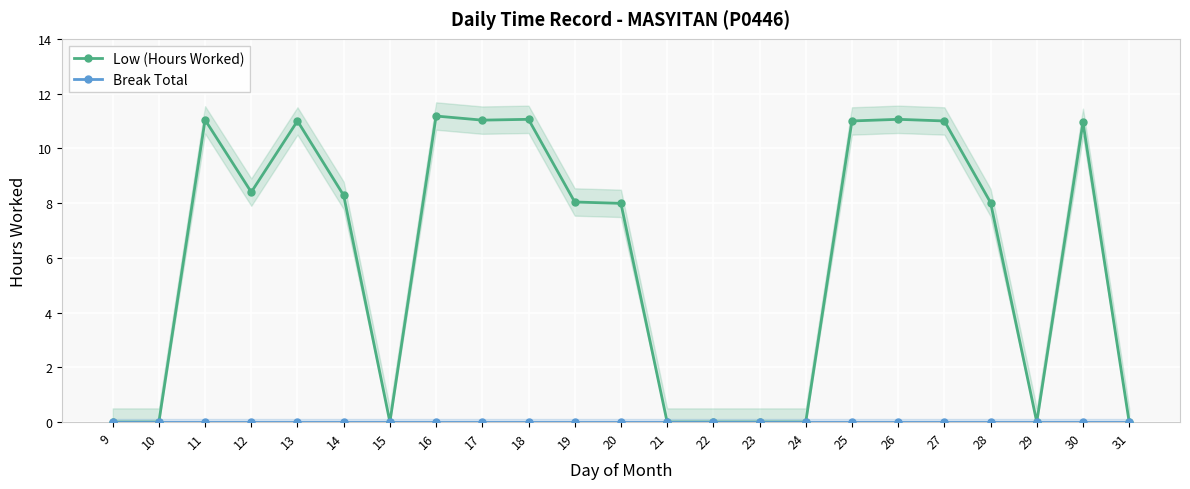

Reading left to right, what are all the values shown in this chart?

Low (Hours Worked): 0.0	0.0	11.0	8.4	11.0	8.3	0.0	11.2	11.0	11.1	8.0	8.0	0.0	0.0	0.0	0.0	11.0	11.1	11.0	8.0	0.0	10.9	0.0
Break Total: 0.0	0.0	0.0	0.0	0.0	0.0	0.0	0.0	0.0	0.0	0.0	0.0	0.0	0.0	0.0	0.0	0.0	0.0	0.0	0.0	0.0	0.0	0.0